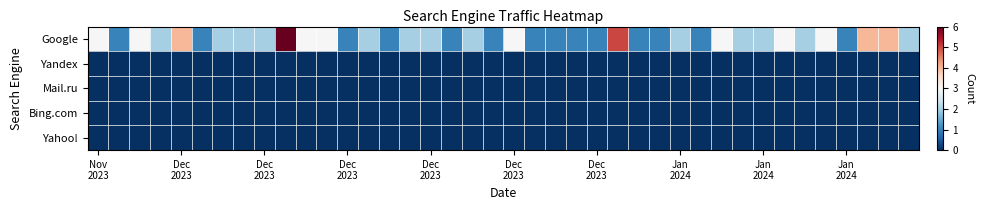

Reading left to right, transcribe all the data shown in this chart.

Google: 3	1	3	2	4	1	2	2	2	6	3	3	1	2	1	2	2	1	2	1	3	1	1	1	1	5	1	1	2	1	3	2	2	3	2	3	1	4	4	2
Yandex: 0	0	0	0	0	0	0	0	0	0	0	0	0	0	0	0	0	0	0	0	0	0	0	0	0	0	0	0	0	0	0	0	0	0	0	0	0	0	0	0
Mail.ru: 0	0	0	0	0	0	0	0	0	0	0	0	0	0	0	0	0	0	0	0	0	0	0	0	0	0	0	0	0	0	0	0	0	0	0	0	0	0	0	0
Bing.com: 0	0	0	0	0	0	0	0	0	0	0	0	0	0	0	0	0	0	0	0	0	0	0	0	0	0	0	0	0	0	0	0	0	0	0	0	0	0	0	0
Yahoo!: 0	0	0	0	0	0	0	0	0	0	0	0	0	0	0	0	0	0	0	0	0	0	0	0	0	0	0	0	0	0	0	0	0	0	0	0	0	0	0	0